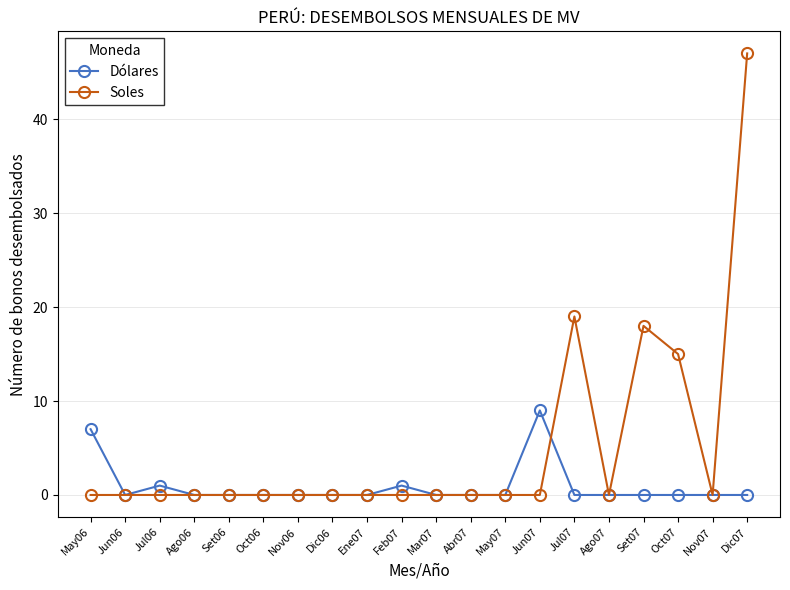

True or false: Dólares has more than 2 points higher than both neighbors.

True